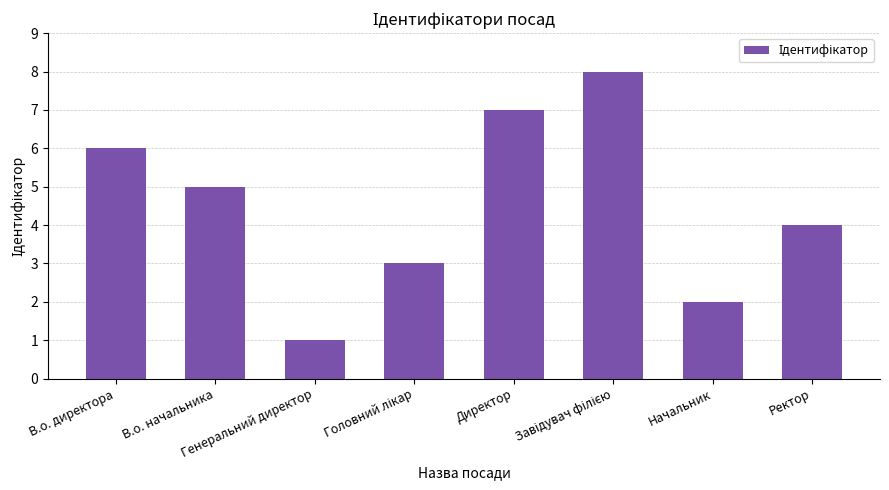

What is the difference between the maximum and minimum values?

7